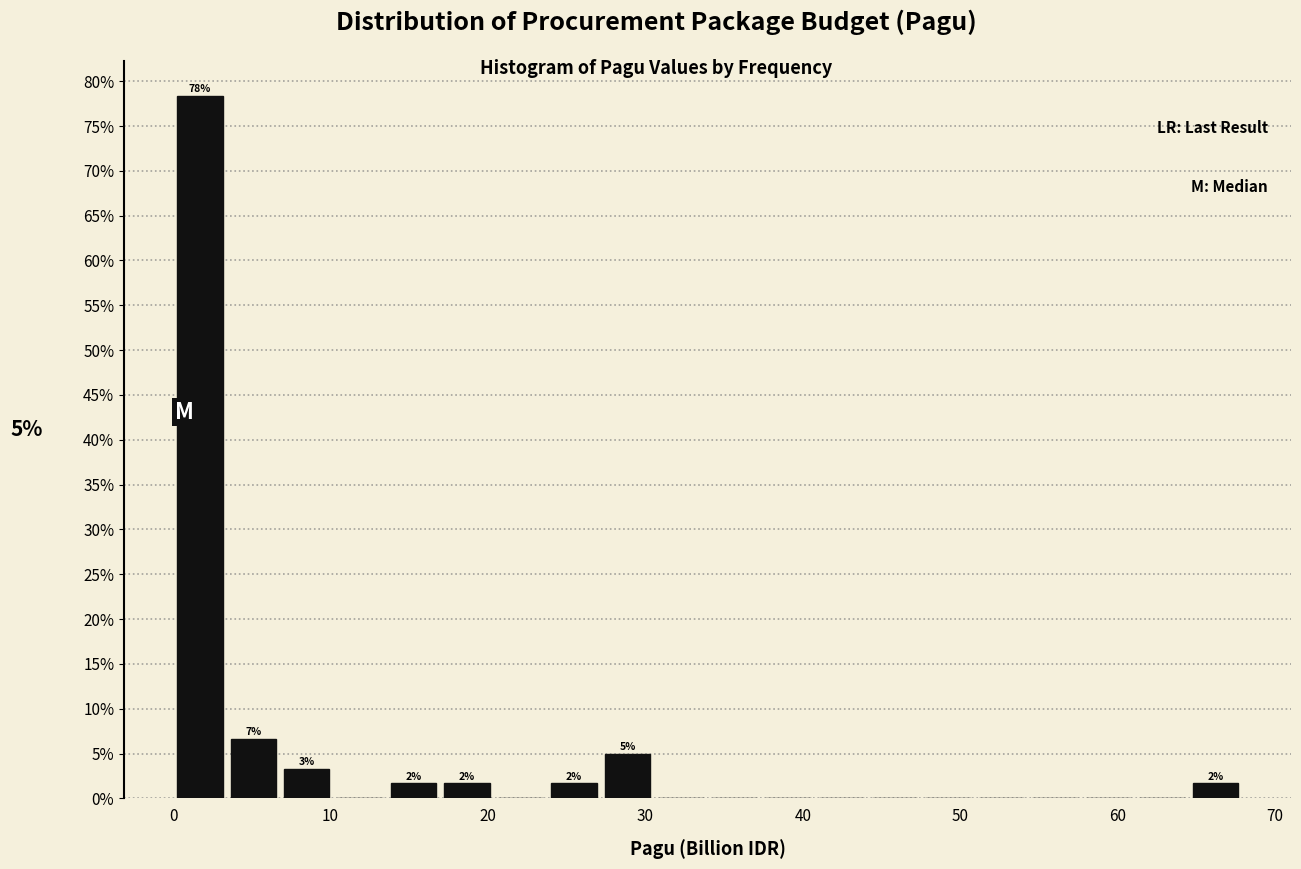

Around what value on the x-axis is the tallest bar? Give the approximate position of its centre, as read against the axis.

2